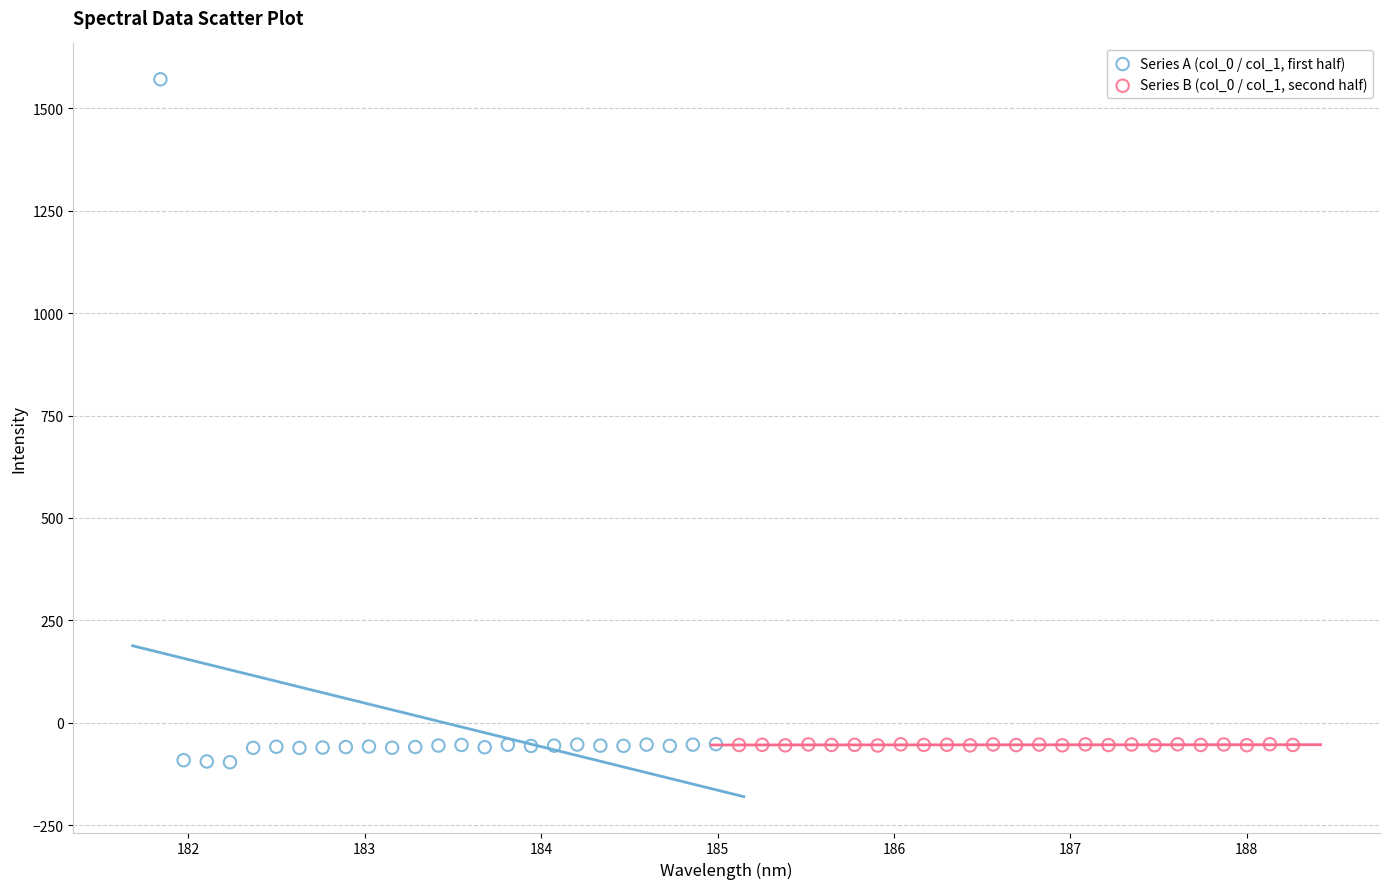

Which series has the largest Y range (max minus min)?

Series A (col_0 / col_1, first half)